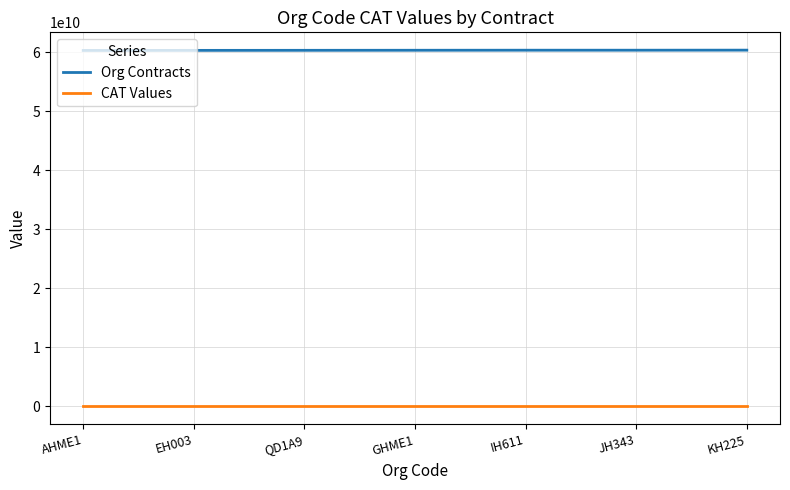

Is it true that Org Contracts equals 82182838911 at GHME1?

False